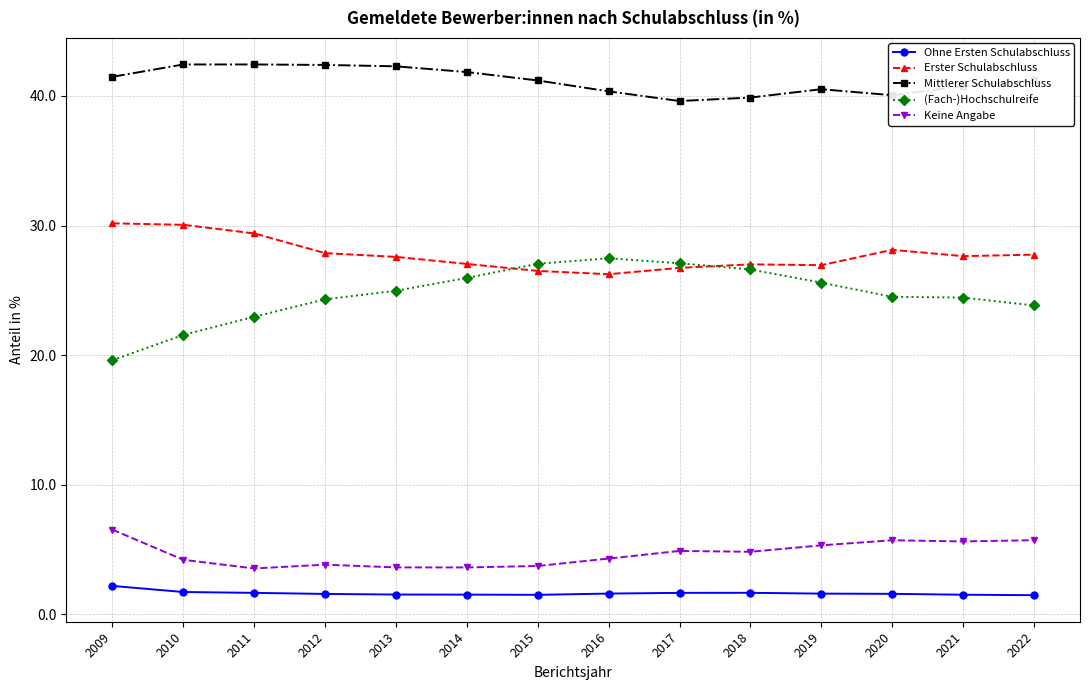

True or false: (Fach-)Hochschulreife and Keine Angabe intersect in this chart.

False